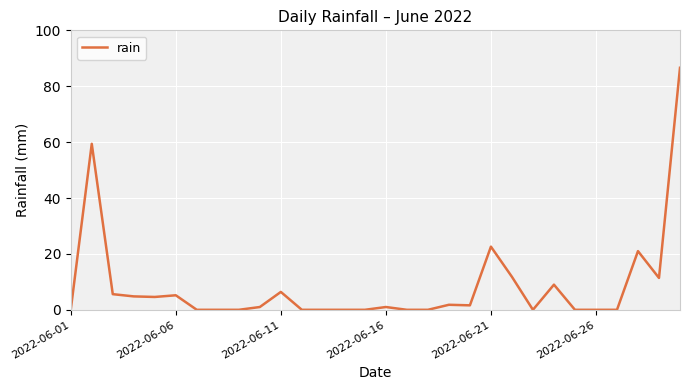

What is the difference between the maximum and minimum values?

86.6